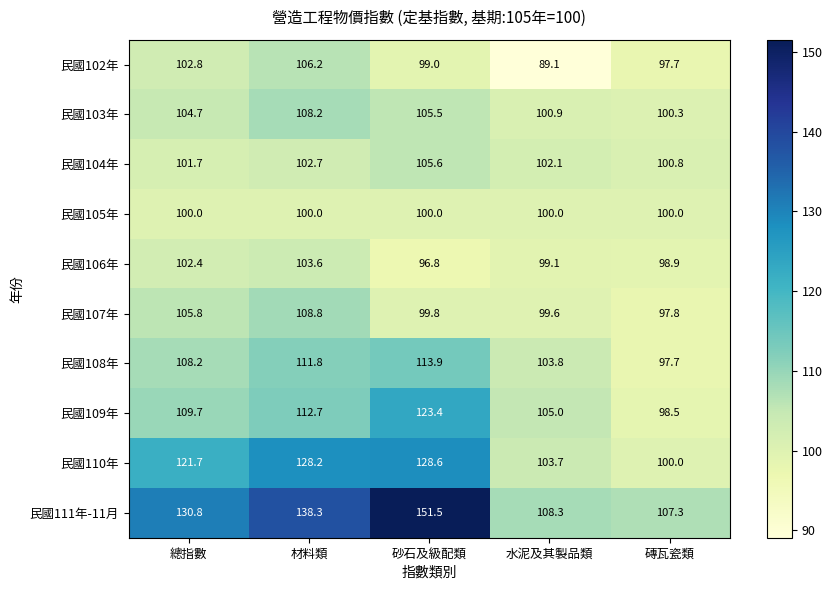

What is the sum of the 民國111年-11月 values at 磚瓦瓷類 and 砂石及級配類?

258.8